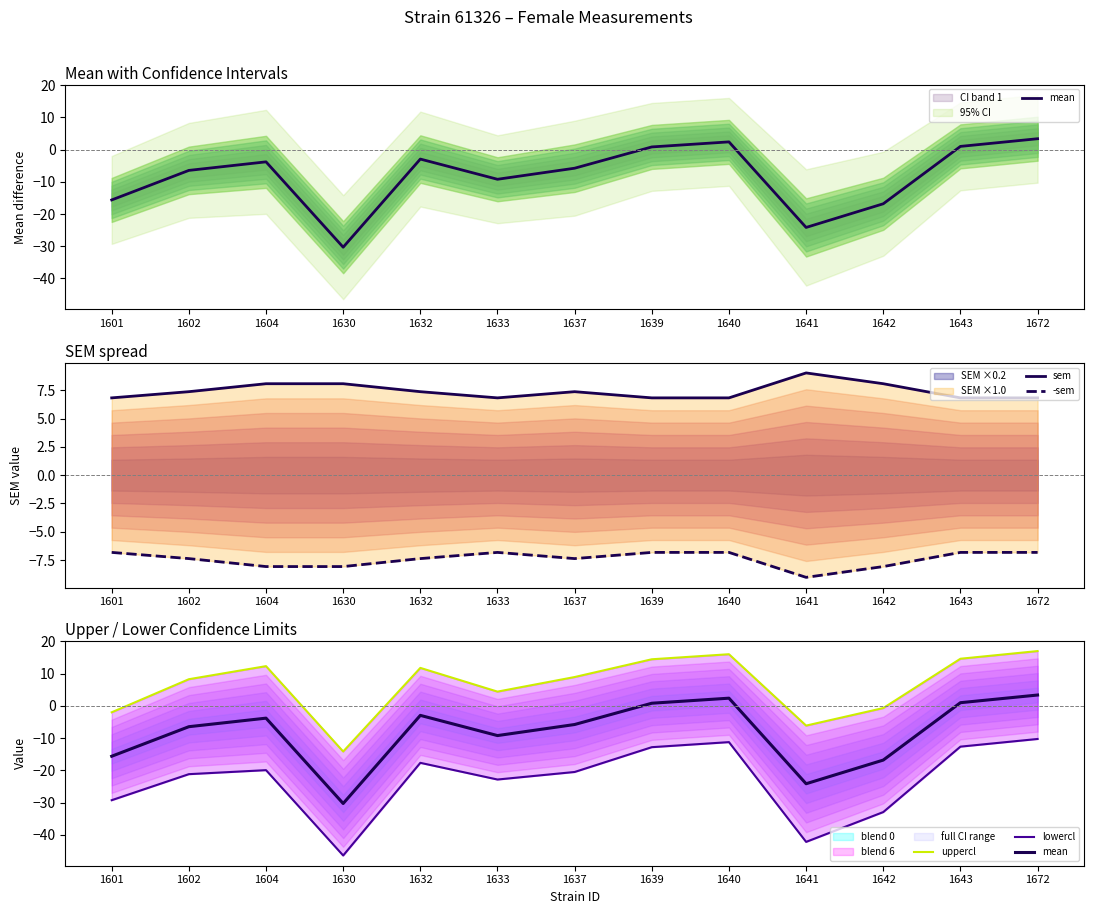

The sem series shows 3.0 at 1641. True or false?

False